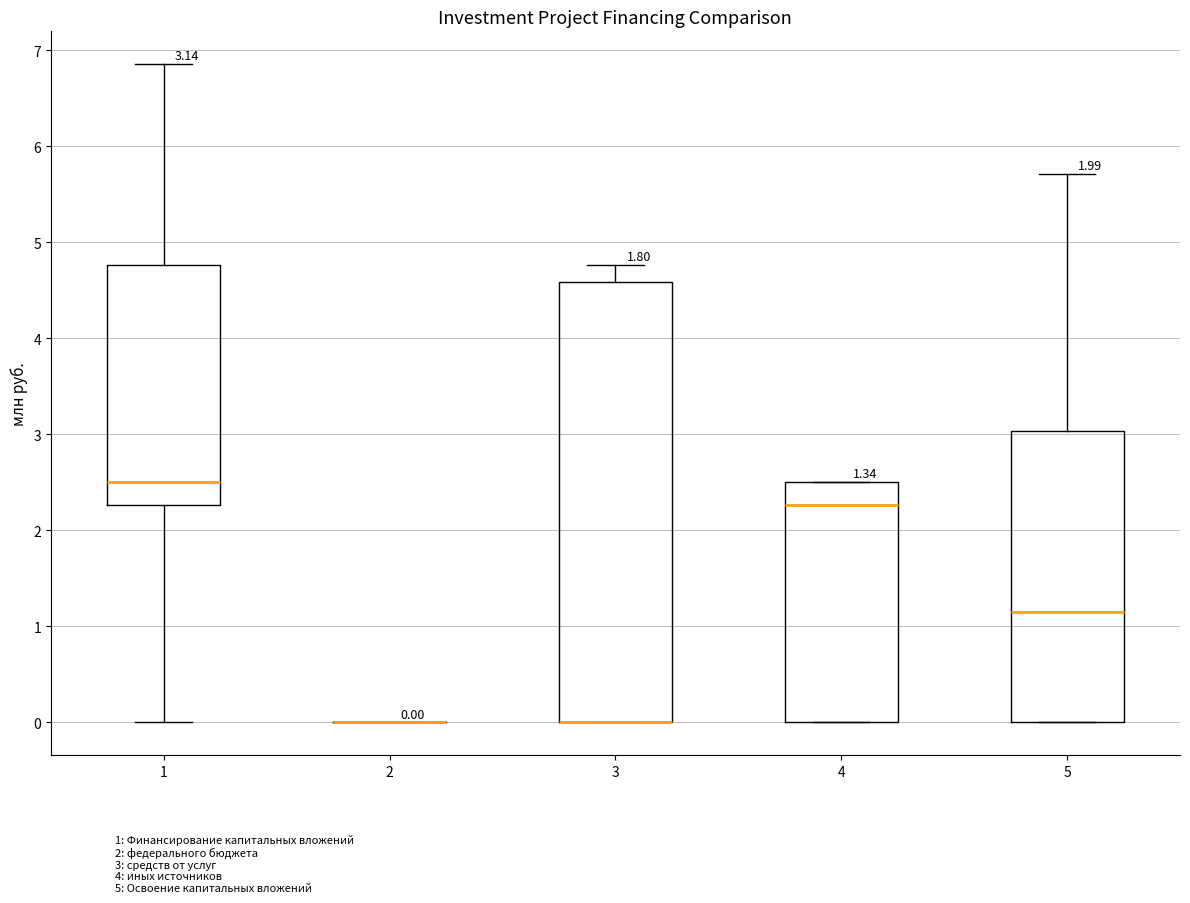

Comparing the boxes themselves (not the whiskers), which one is the tallest?

3